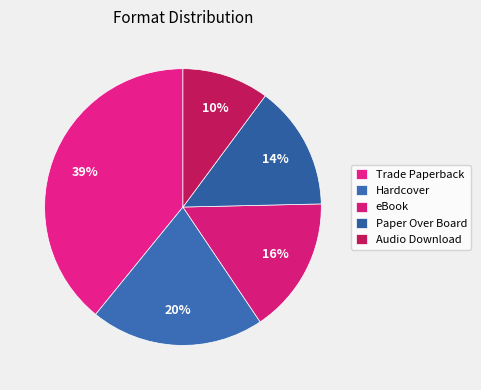

Count the number of slices in the pie.

5